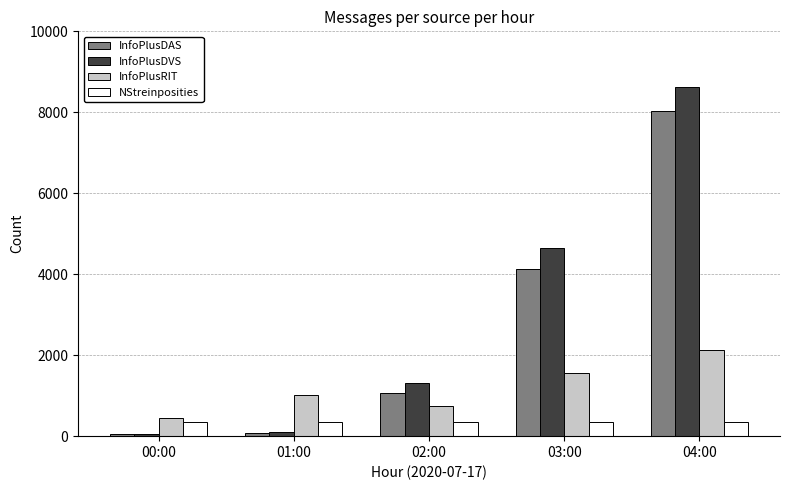

Reading left to right, list all the values displayed in this chart.

InfoPlusDAS: 47	88	1055	4117	8041
InfoPlusDVS: 56	113	1323	4657	8634
InfoPlusRIT: 455	1029	741	1551	2138
NStreinposities: 360	360	360	360	360